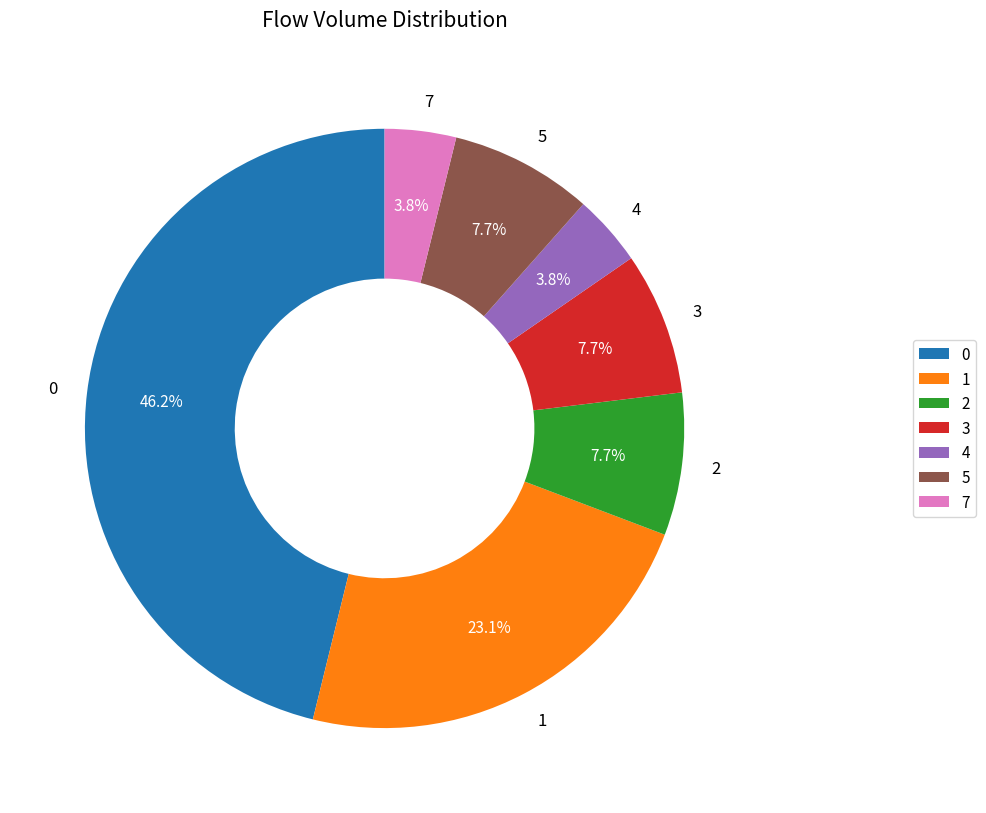

Is there any slice that represents more than half of the pie?

No